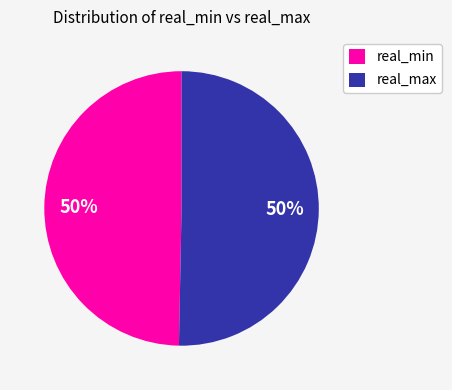

To the nearest percent, what is the average slice percentage?

50%